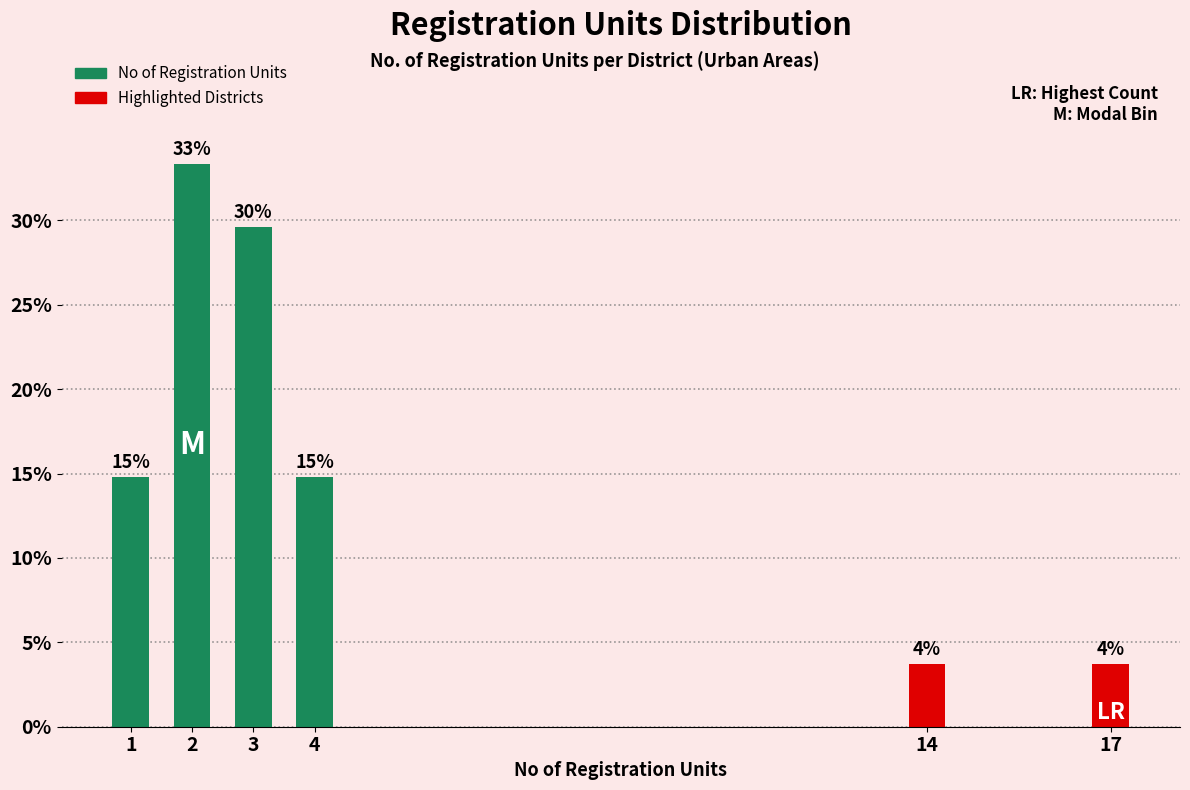

How many bars are there in total?

6